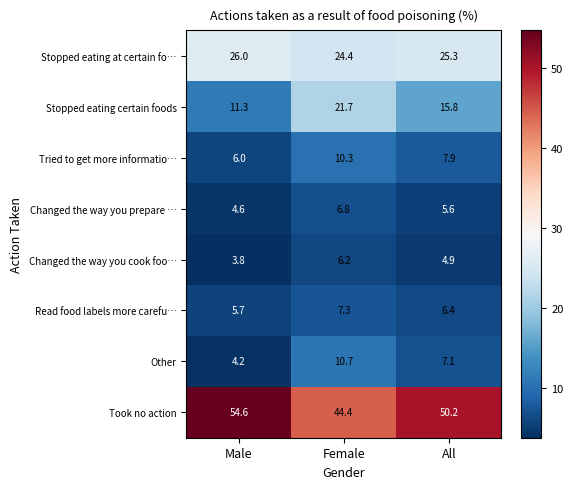

What is the lowest value of the Changed the way you prepare … series?

4.6